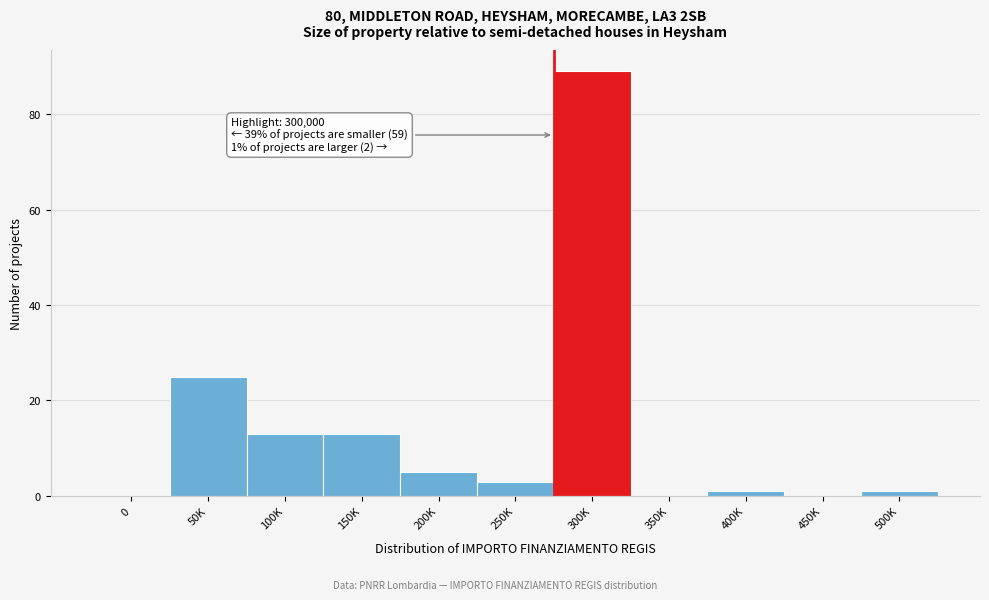

Reading right to left, what are all the values shown in this chart?

500K=1	450K=0	400K=1	350K=0	300K=89	250K=3	200K=5	150K=13	100K=13	50K=25	0=0